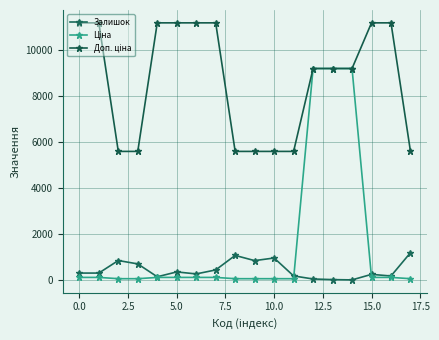

Does the chart display data point markers on the line(s)?

Yes